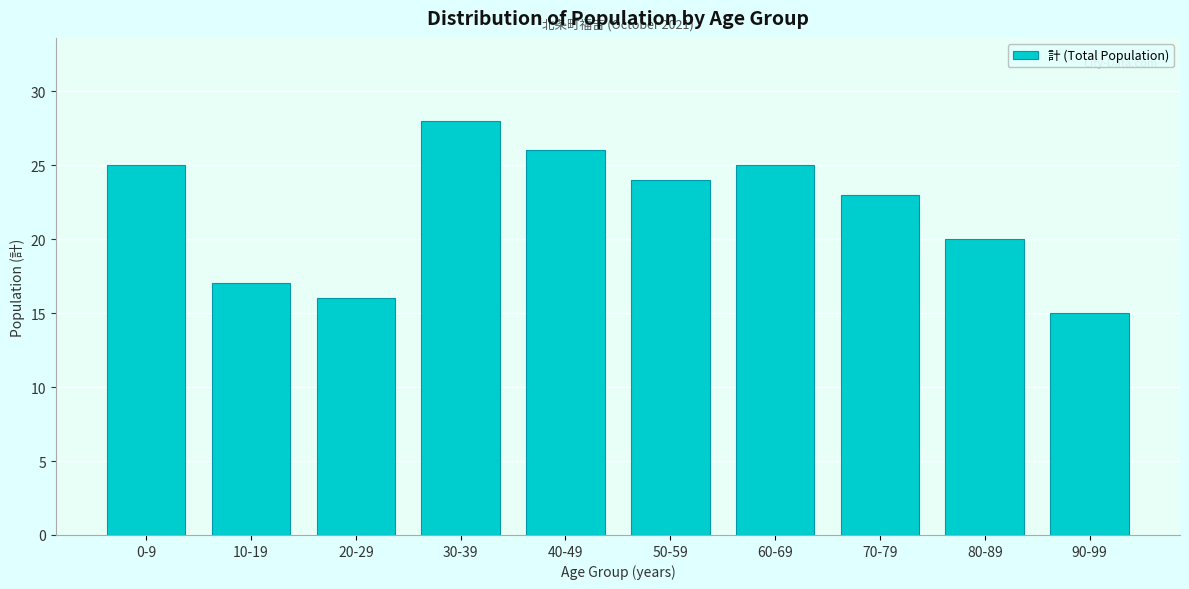

Reading left to right, what are all the values shown in this chart?

0-9=25	10-19=17	20-29=16	30-39=28	40-49=26	50-59=24	60-69=25	70-79=23	80-89=20	90-99=15